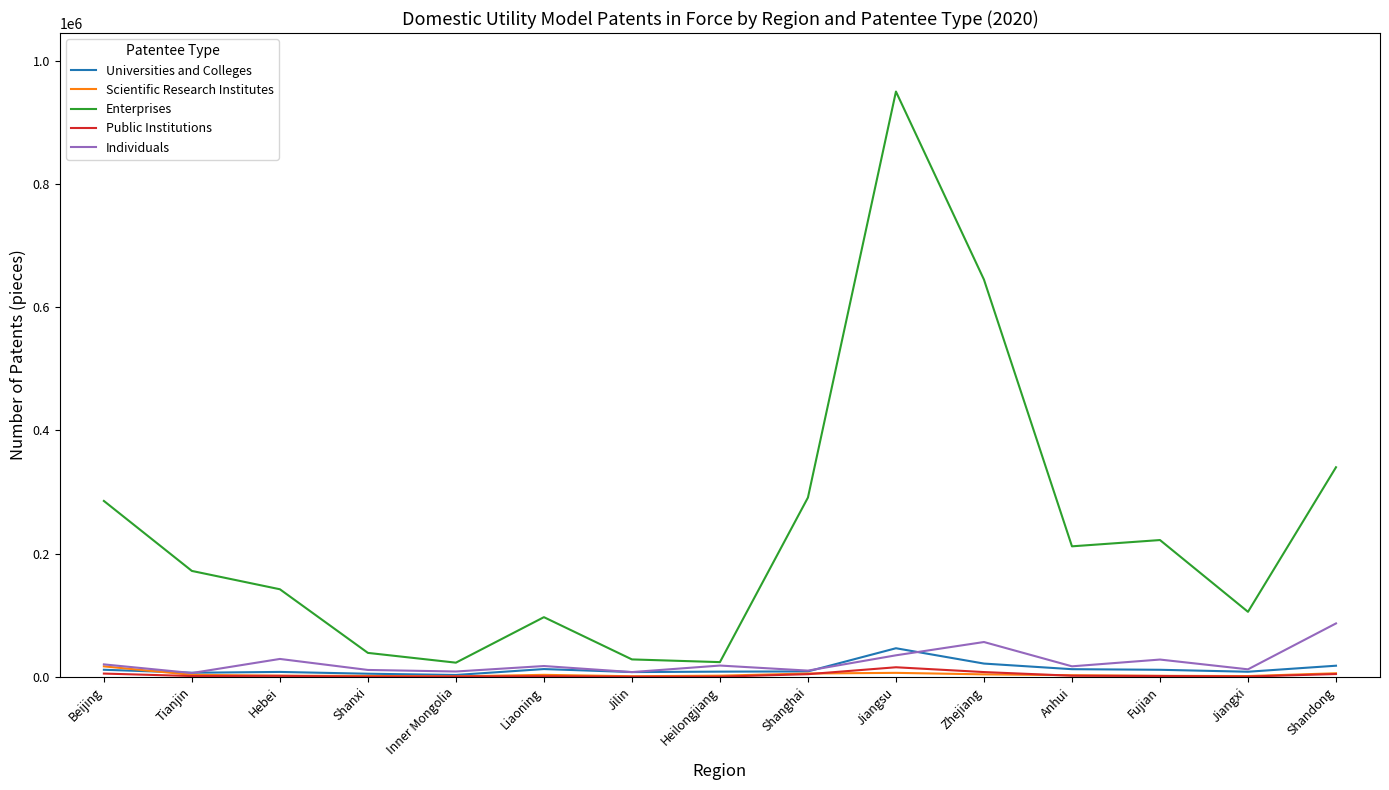

What is the difference between the Individuals values at Tianjin and Anhui?

10884